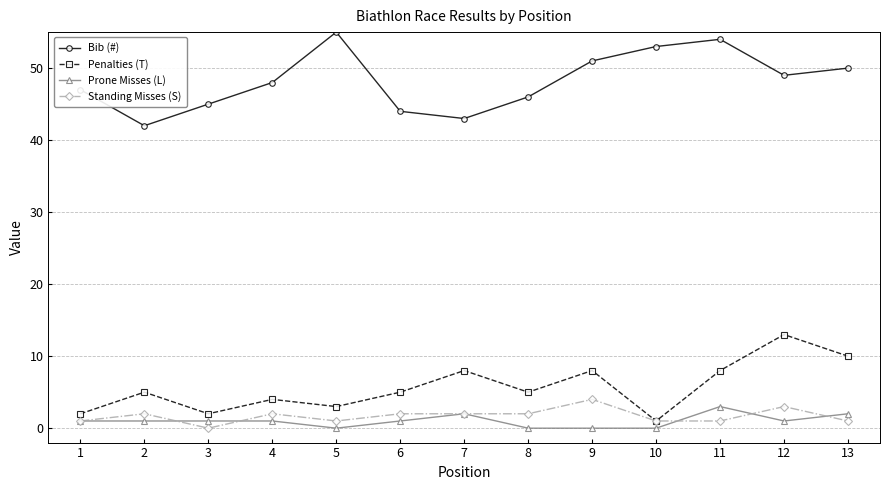

True or false: Bib (#) and Standing Misses (S) cross at least once.

False